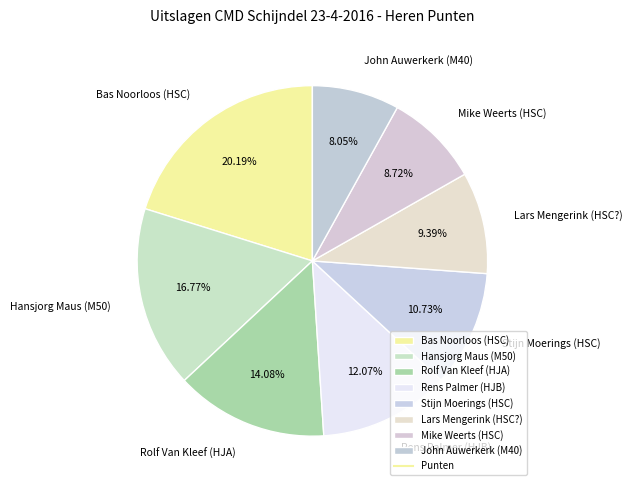

To the nearest percent, what is the average slice percentage?

12%